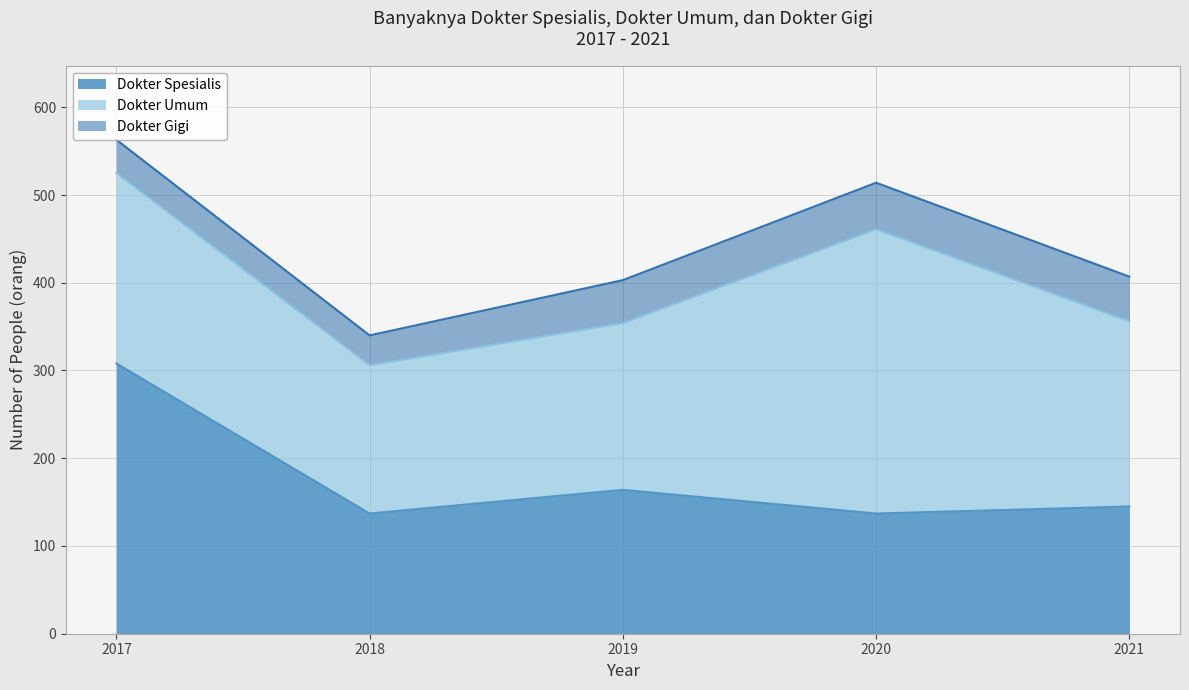

Does the chart display data point markers on the line(s)?

No